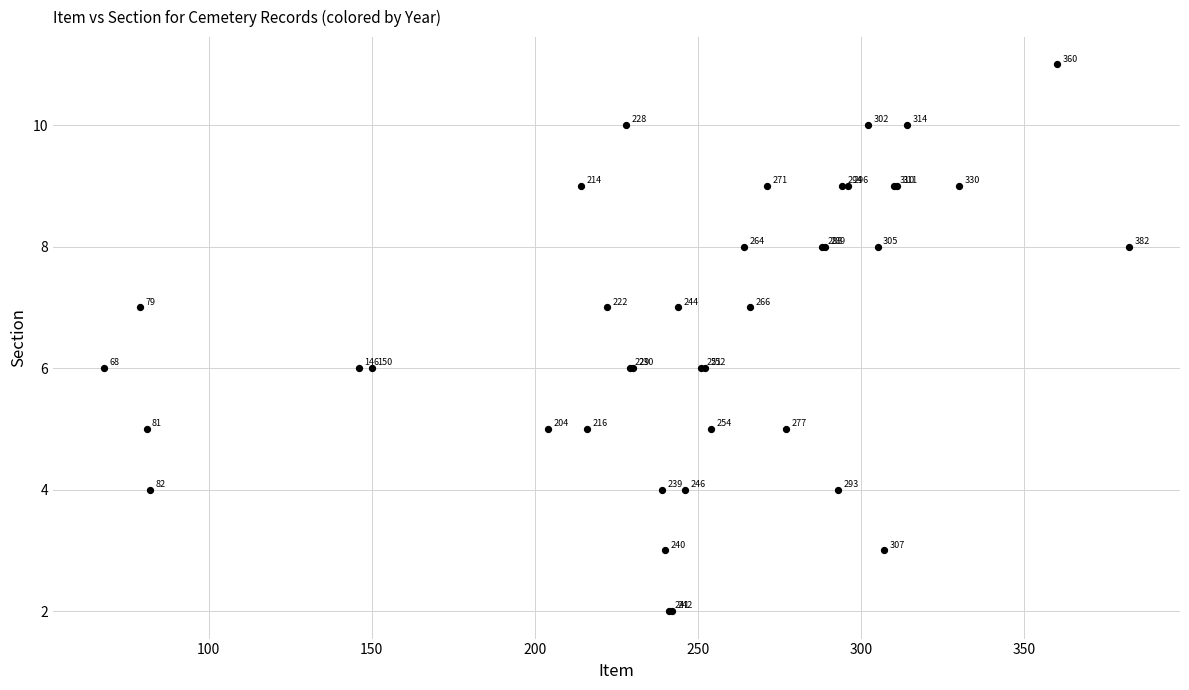

What Y value in the scatter plot is closest to 6?

6